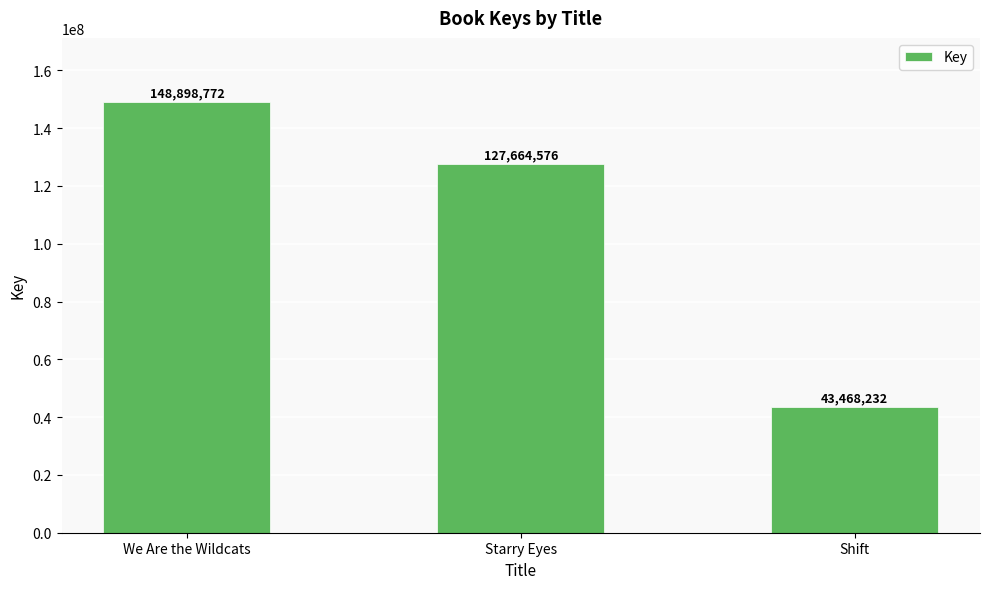

True or false: the data shows 43468232 at Shift.

True